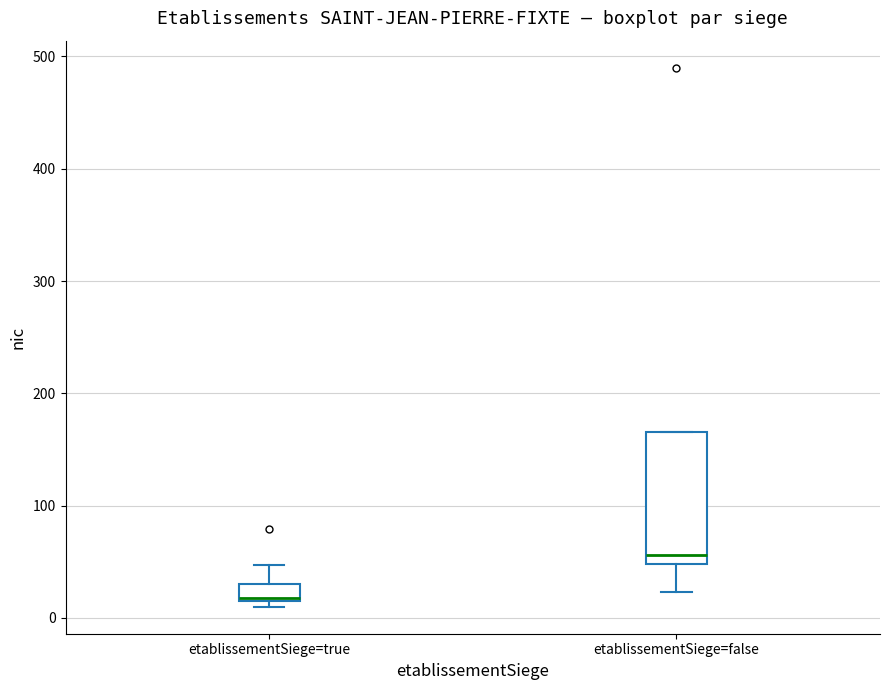

Which box's median line is the highest?

etablissementSiege=false